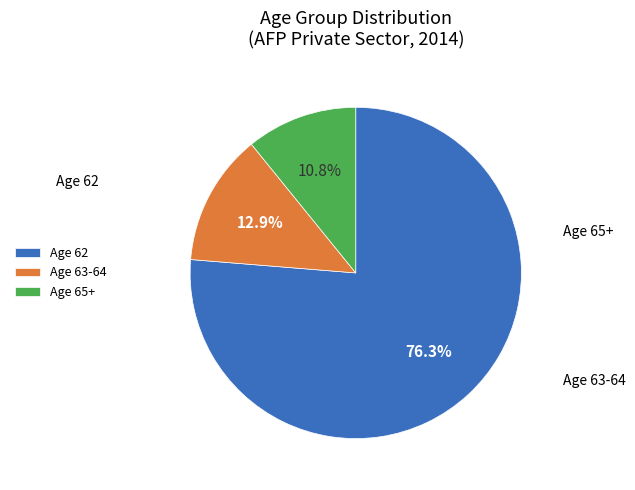

Does Age 62 represent more than half of the total?

Yes